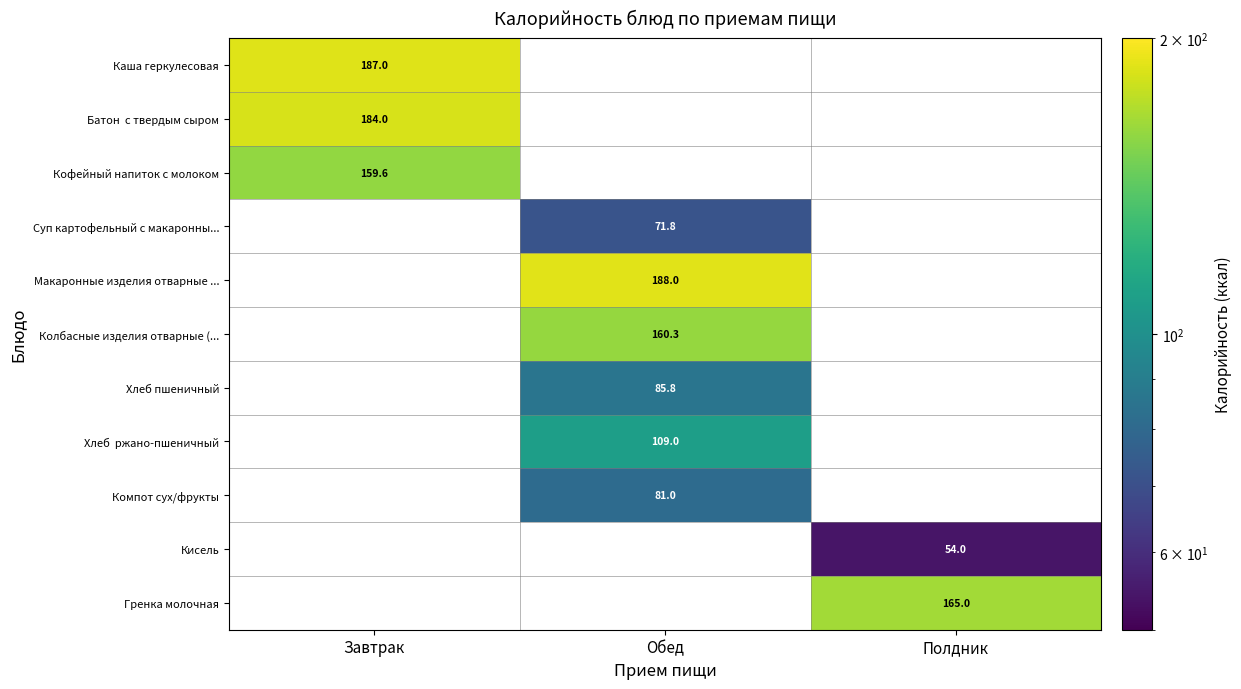

True or false: Колбасные изделия отварные (... has a value of 160.3 at Обед.

True